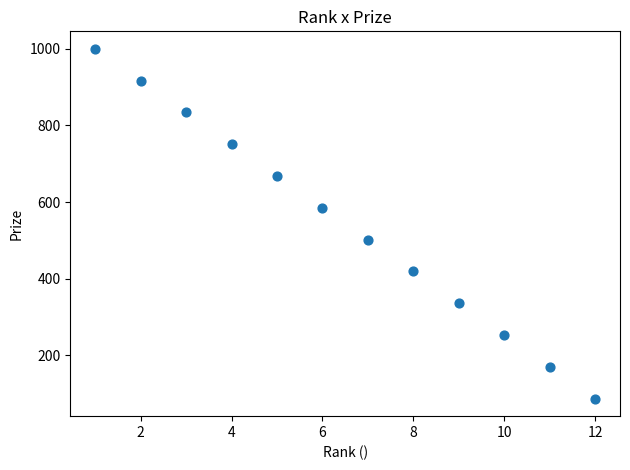

What is the range of X values (max minus min)?

11